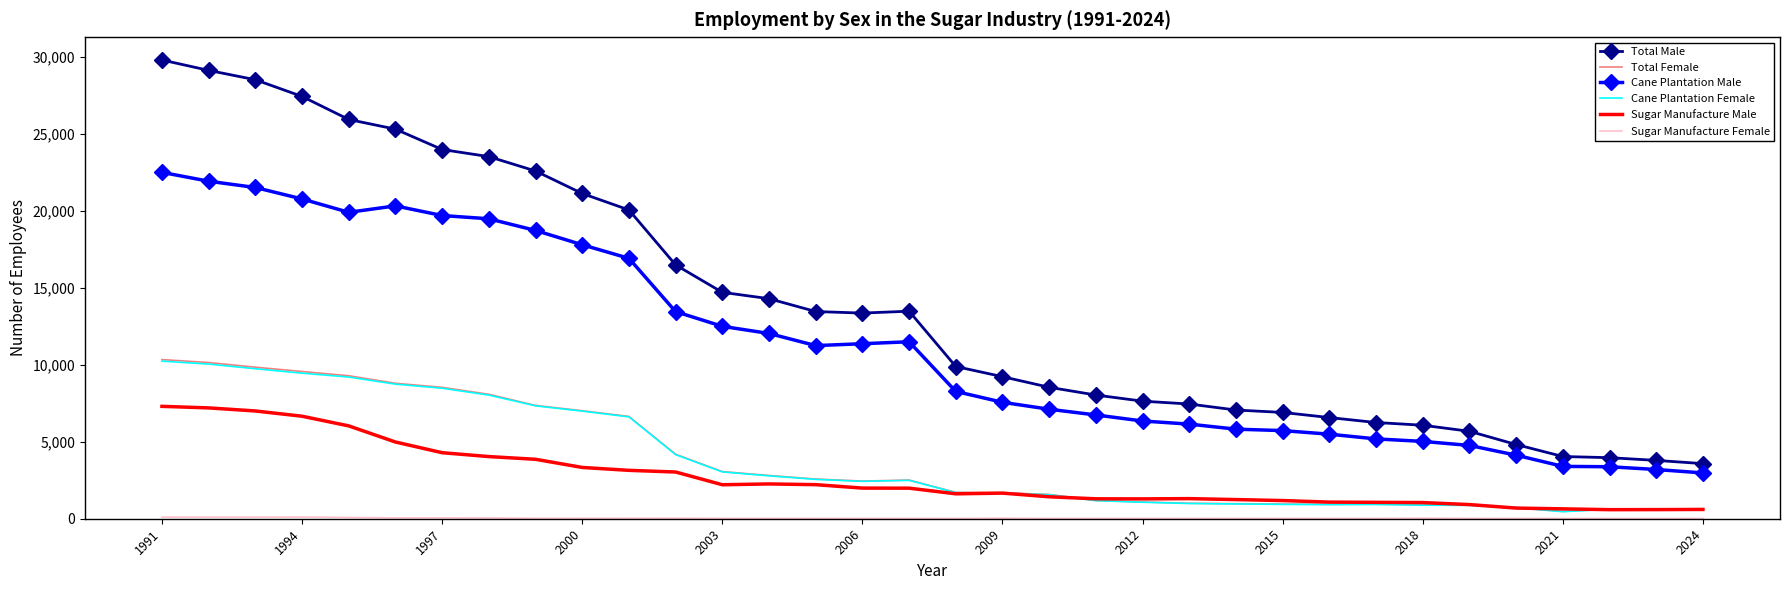

Which series has the largest range (max minus min)?

Total Male